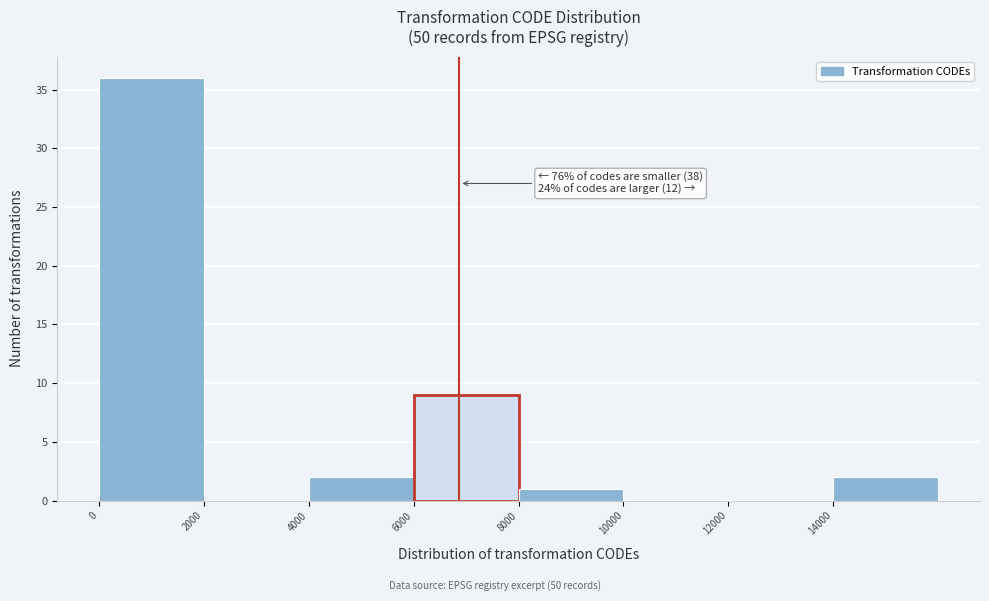

Which range on the x-axis has the tallest bar?

0 to 2000